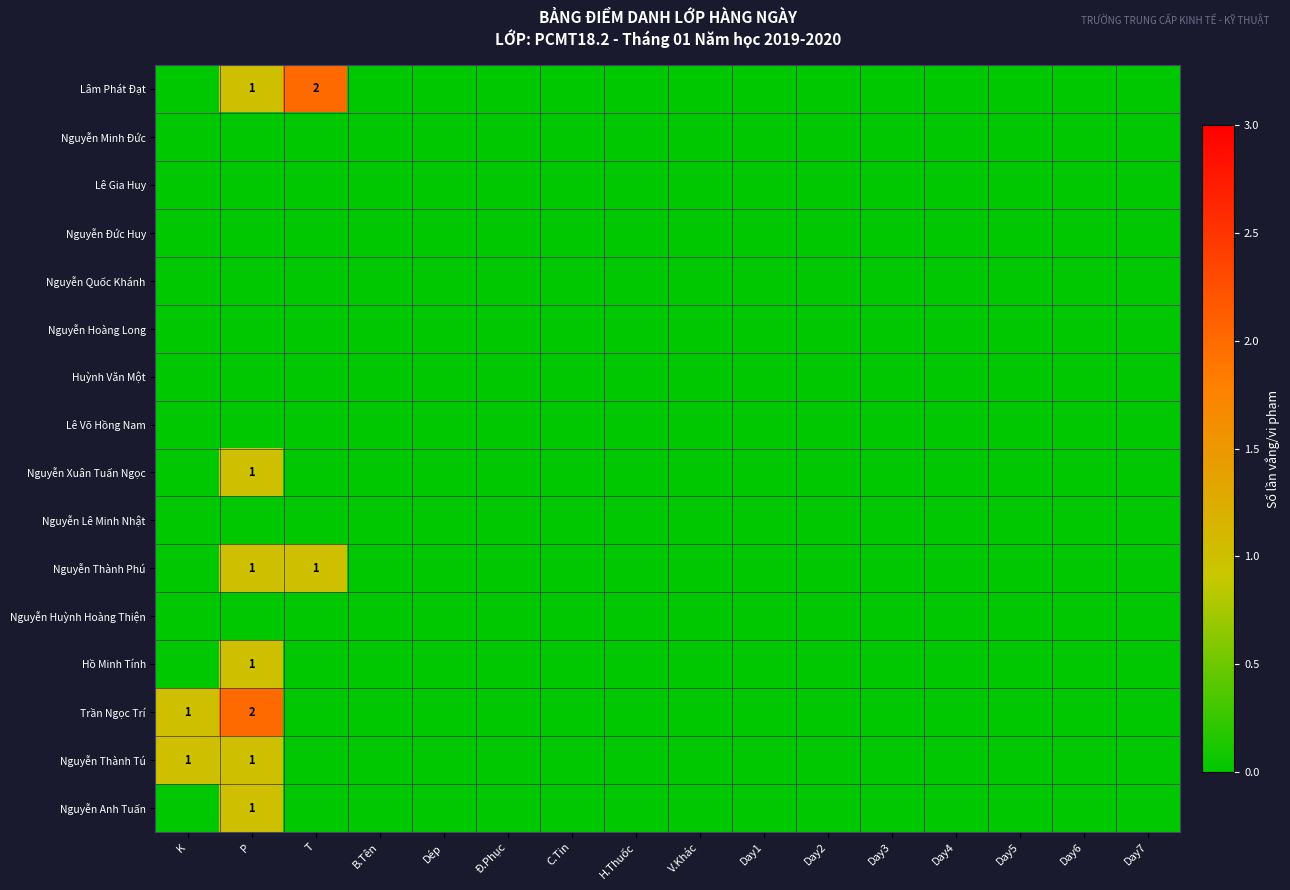

How many values in the Nguyễn Thành Phú series exceed 0?

2